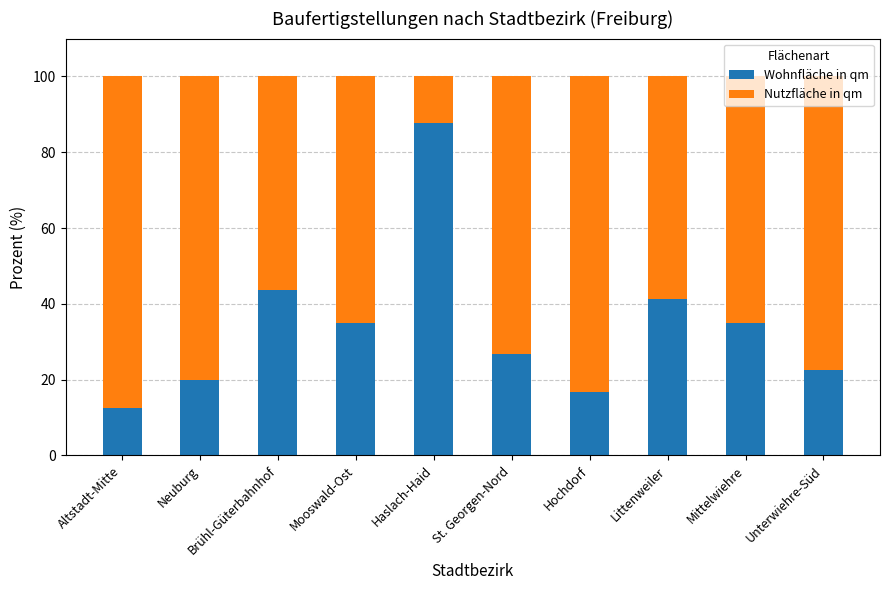

What is the total value across all series at Haslach-Haid?

100.0